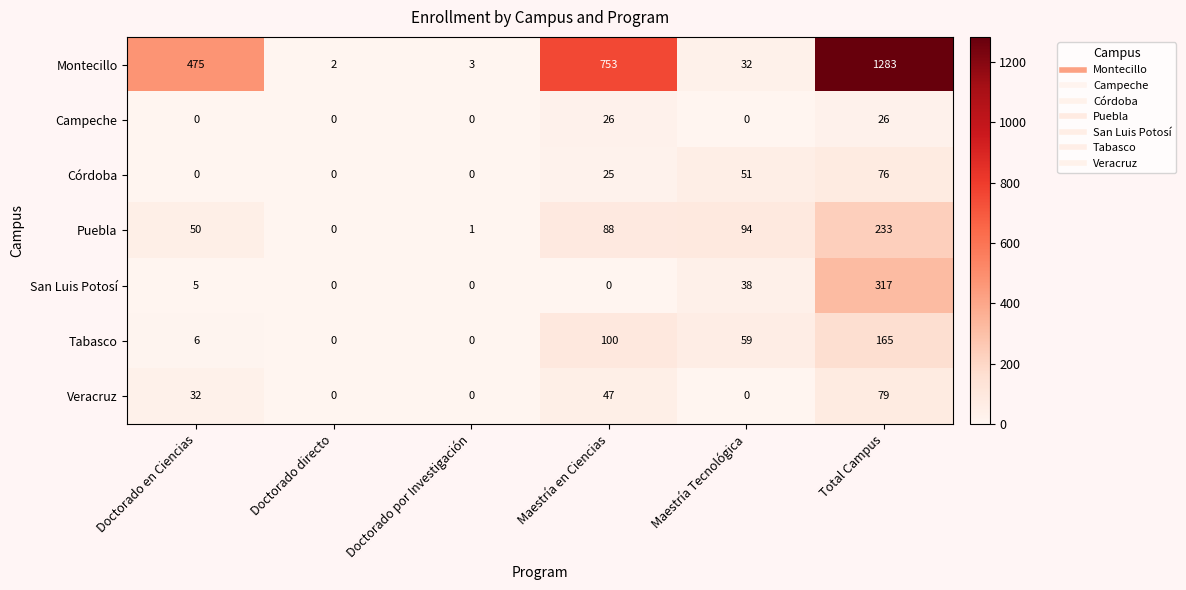

What is the difference between the maximum and minimum values in the Veracruz series?

79